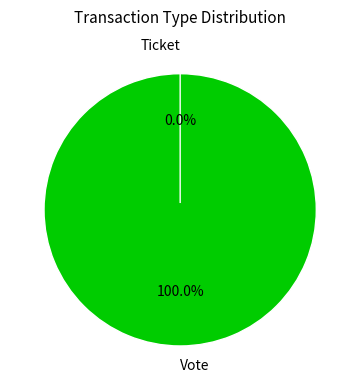

Which category has the smallest portion of the pie?

Ticket